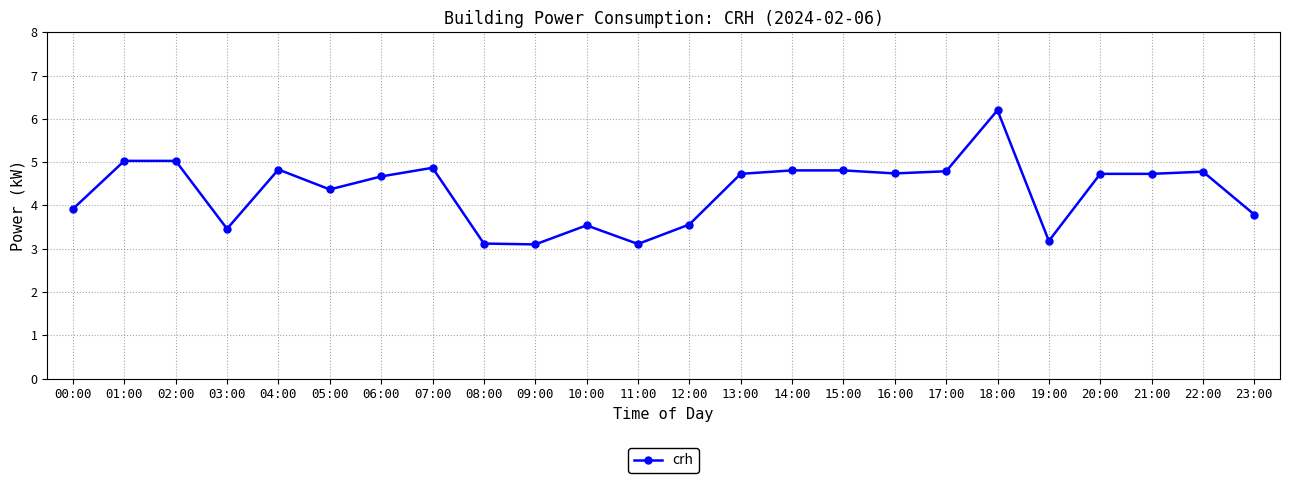

How many distinct data groups are displayed?

1